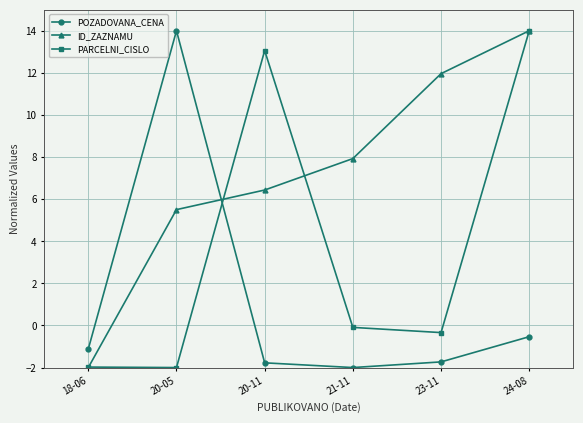

Rank the categories by ID_ZAZNAMU value from highest to lowest.

24-08, 23-11, 21-11, 20-11, 20-05, 18-06